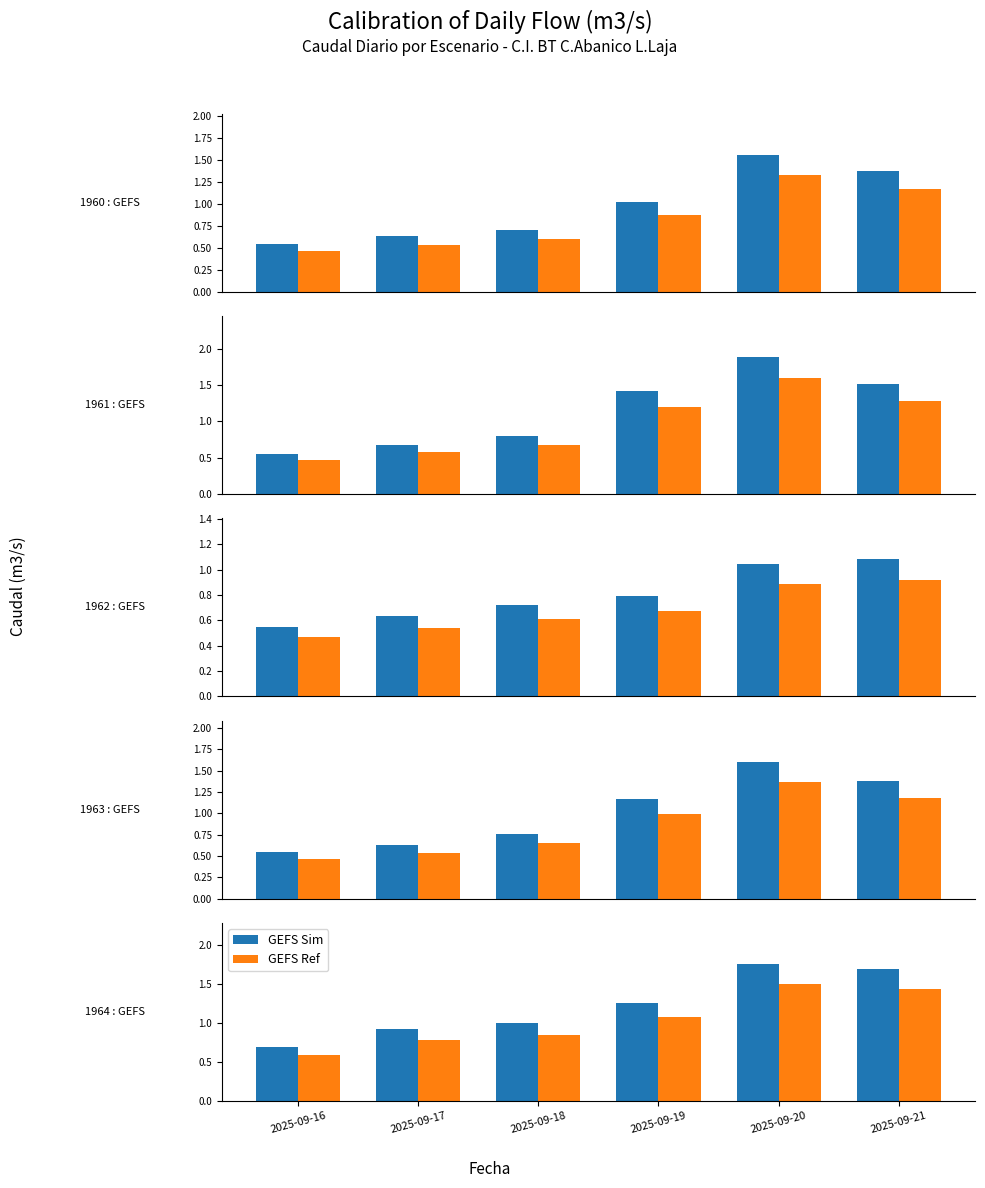

Which series has the largest range (max minus min)?

GEFS Sim